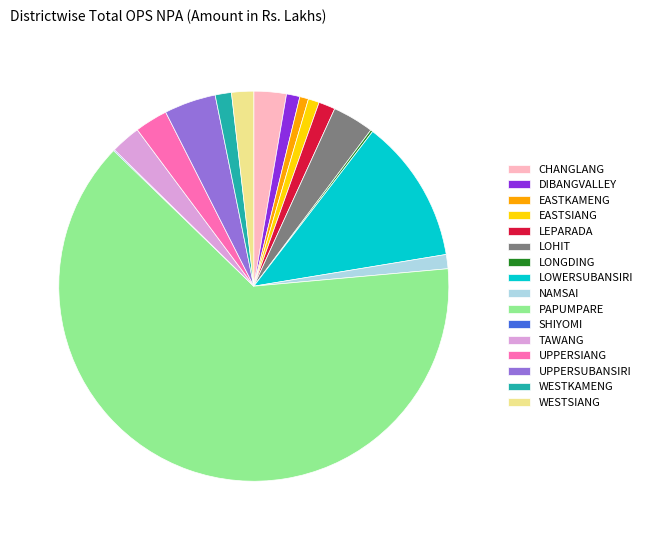

Do WESTSIANG and UPPERSUBANSIRI together represent more than half of the pie?

No